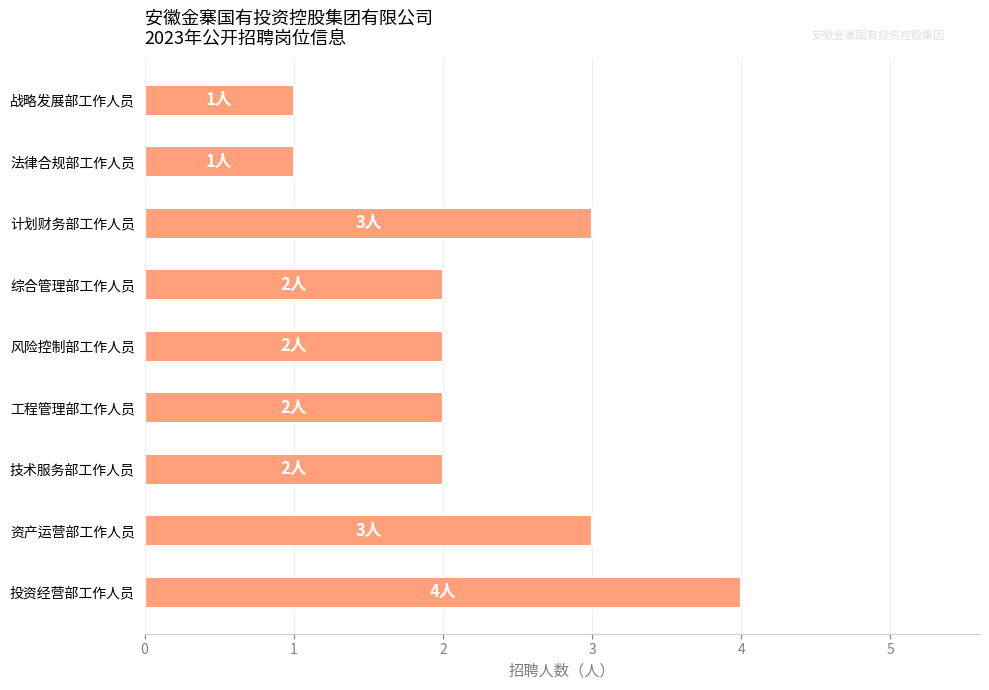

Count the values in the range 2 to 3.

6